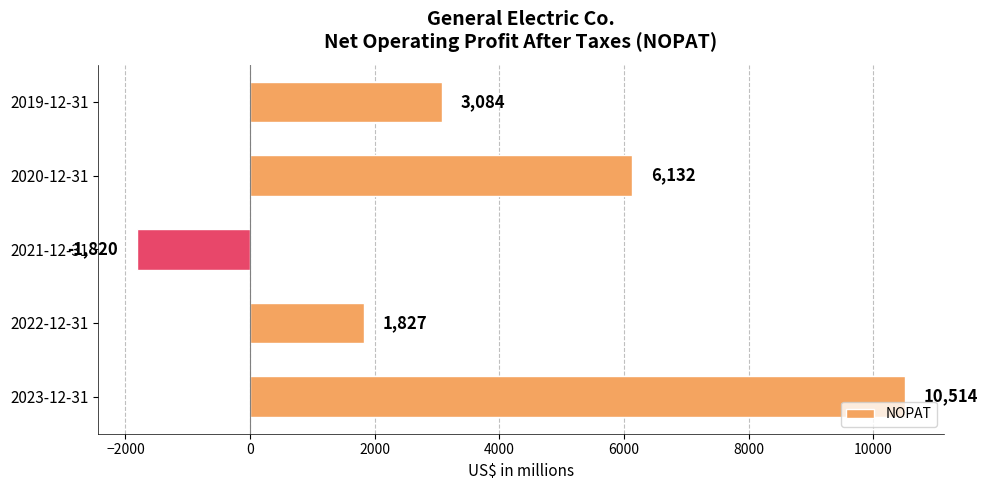

List the labels in order of value, largest first.

2023-12-31, 2020-12-31, 2019-12-31, 2022-12-31, 2021-12-31